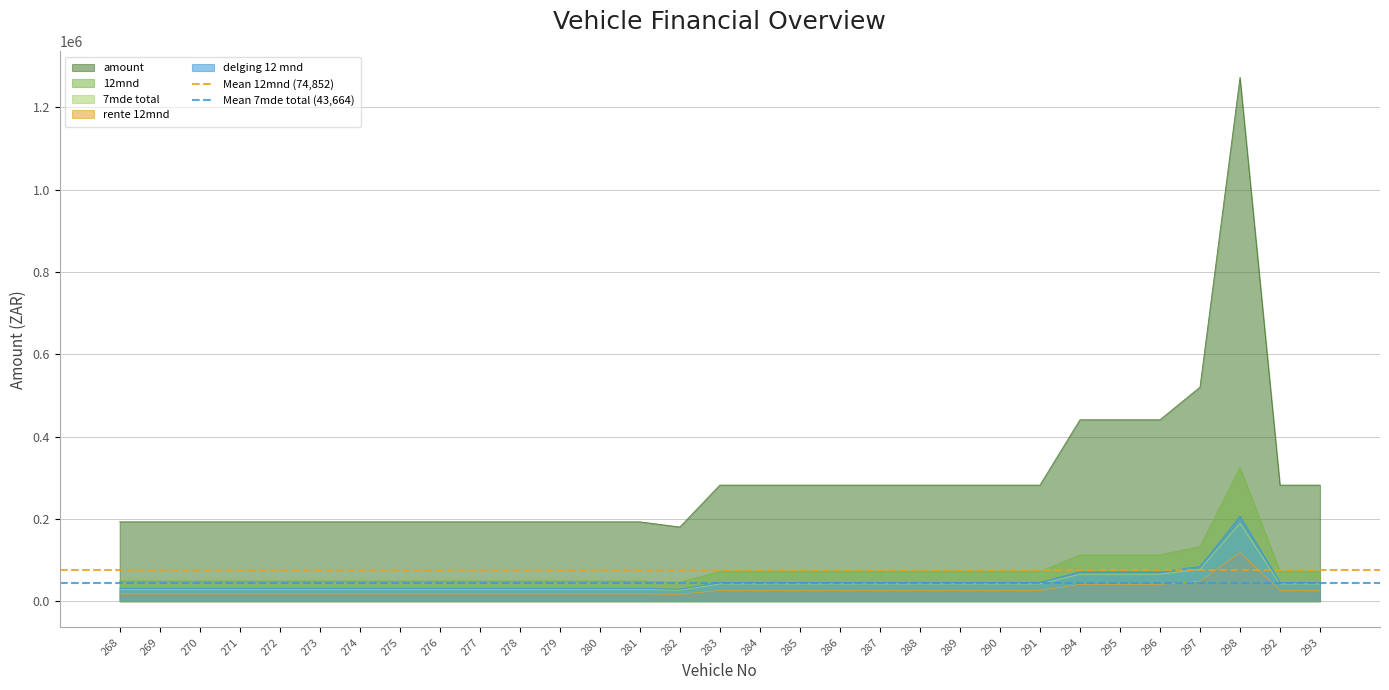

Where is Mean 7mde total (43,664) nearest to the value 43663?

268